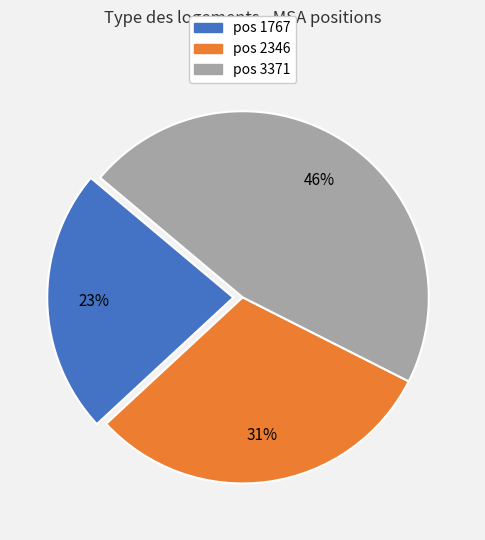

To the nearest percent, what is the difference between the largest and smallest slice percentages?

23%